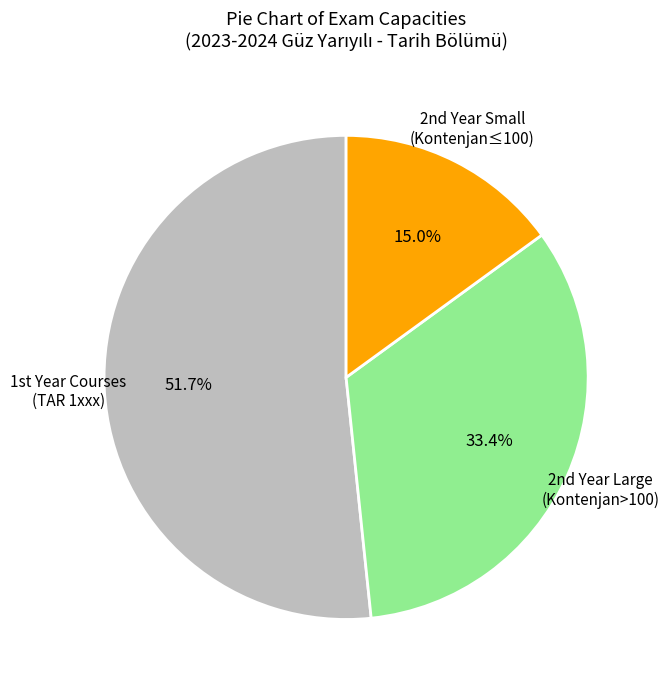

To the nearest percent, what is the average slice percentage?

33%